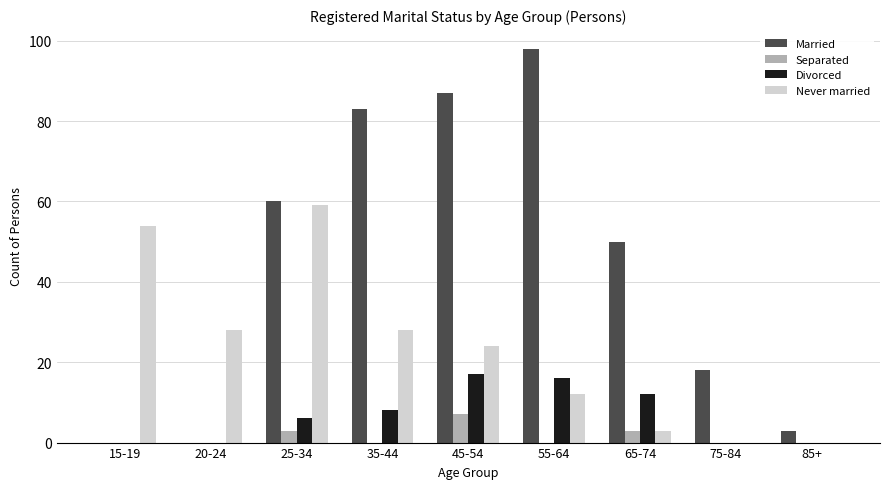

What is the sum of the Never married values at 55-64 and 15-19?

66